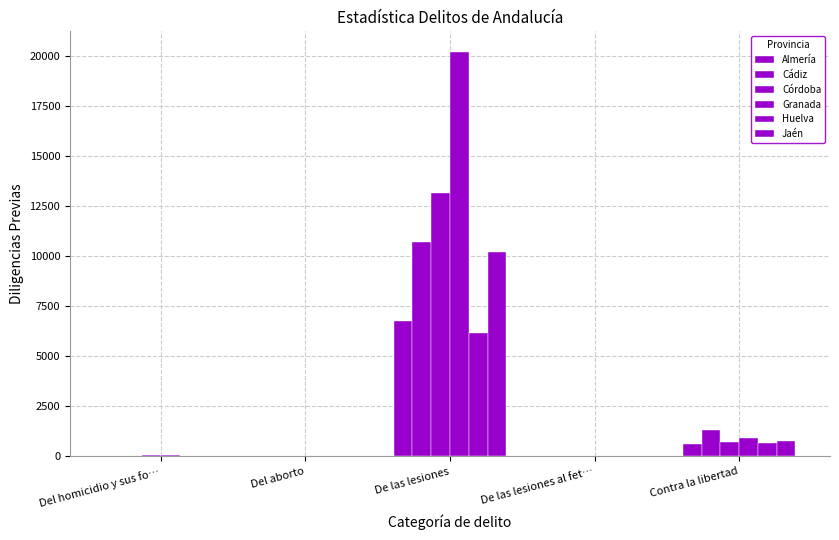

Are the bars horizontal?

No